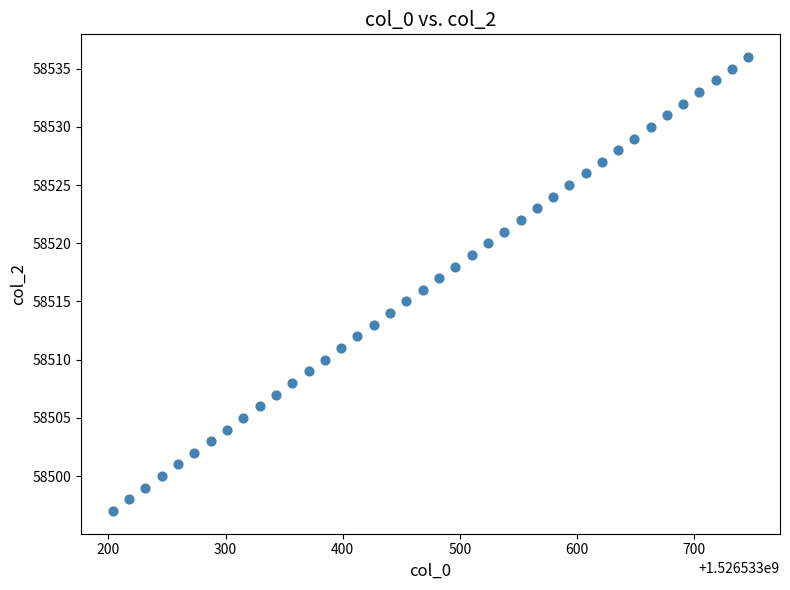

What is the range of Y values (max minus min)?

39